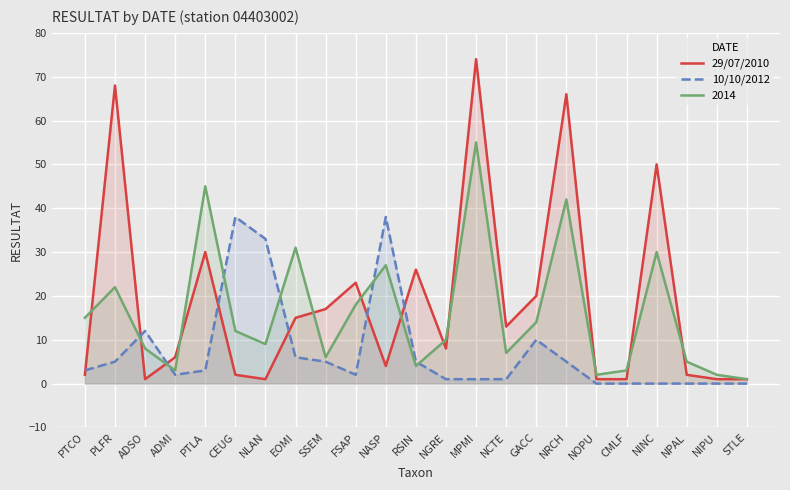

Is the value of 29/07/2010 at PTLA greater than the value of 10/10/2012 at NINC?

Yes